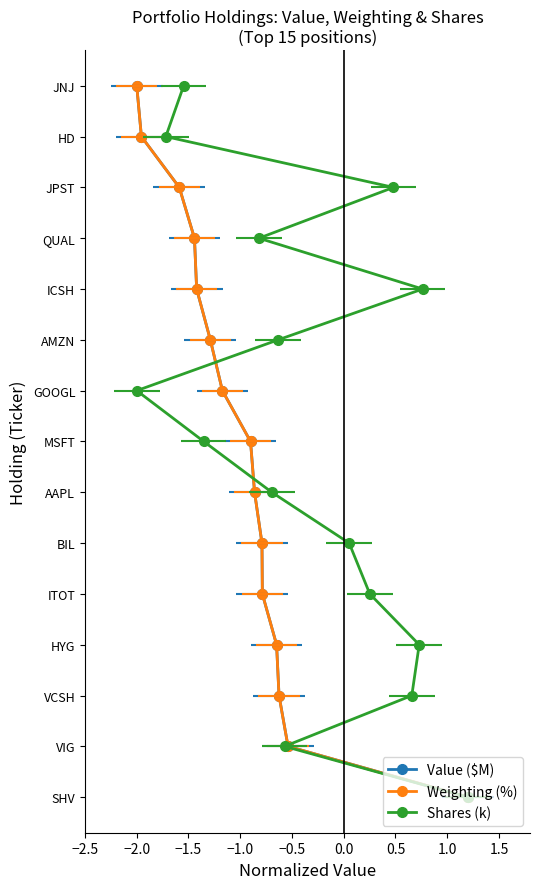

True or false: Weighting (%) has more than 1 interior local peaks.

False